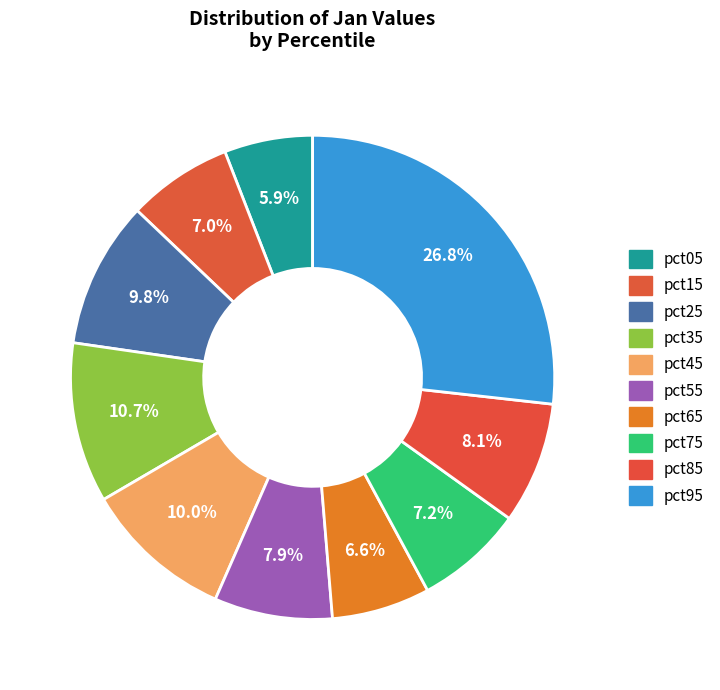

How many segments does this pie chart have?

10